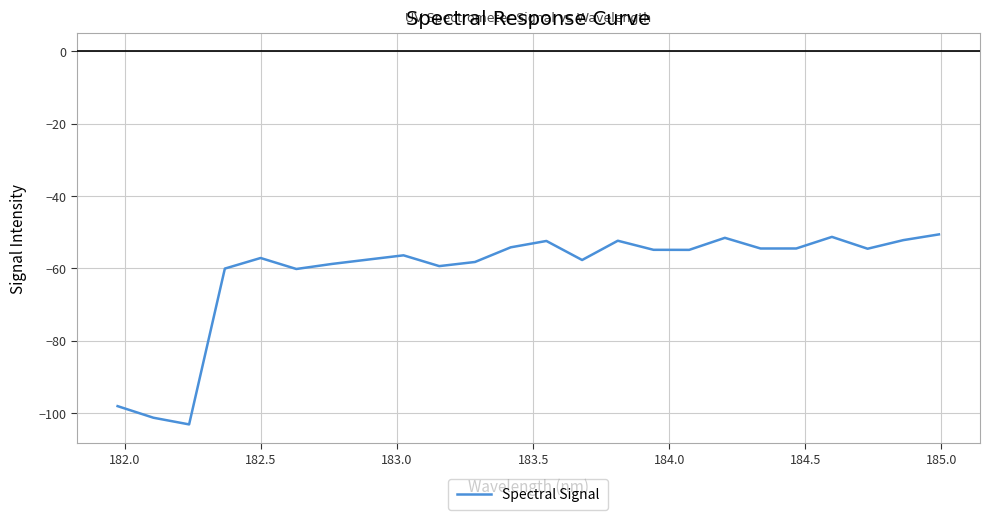

What is the greatest value displayed?

-50.6